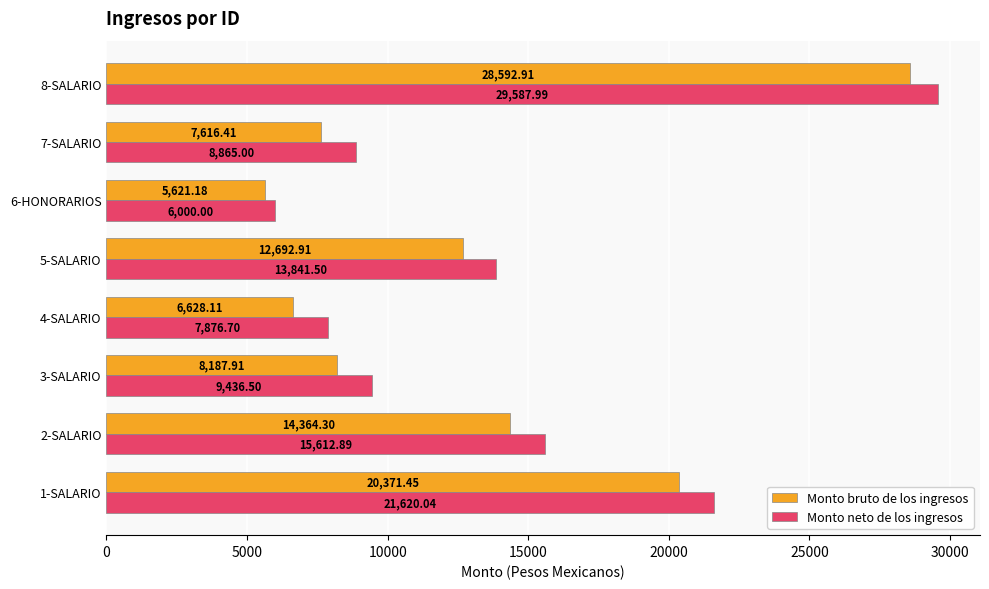

Rank the categories by Monto neto de los ingresos value from highest to lowest.

8-SALARIO, 1-SALARIO, 2-SALARIO, 5-SALARIO, 3-SALARIO, 7-SALARIO, 4-SALARIO, 6-HONORARIOS